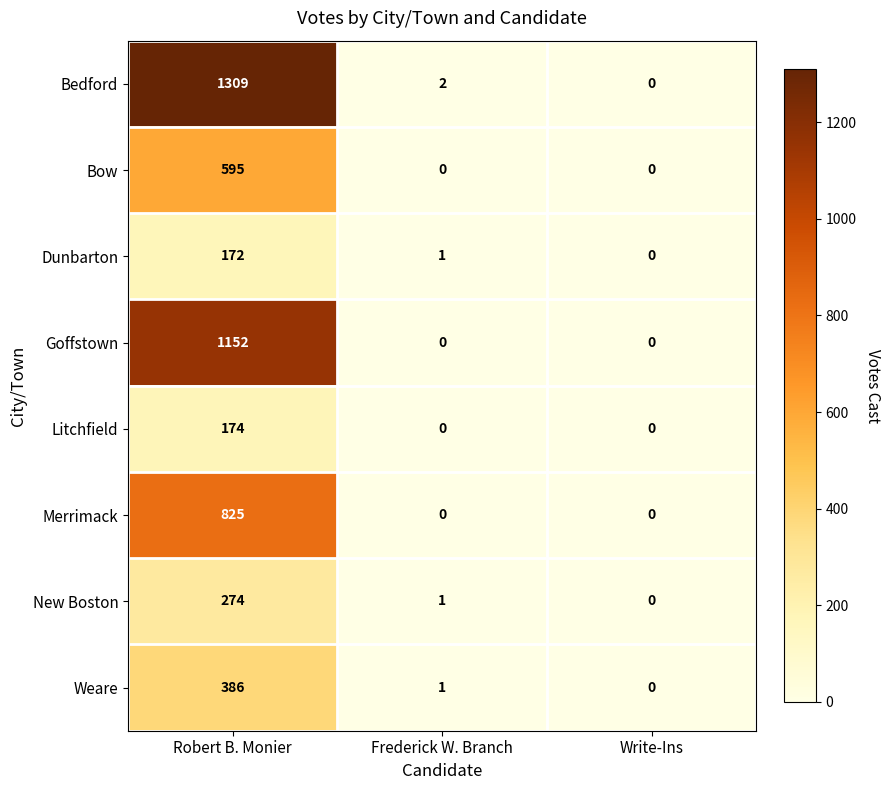

What value does the Dunbarton series have at Robert B. Monier, to the nearest 50?

150